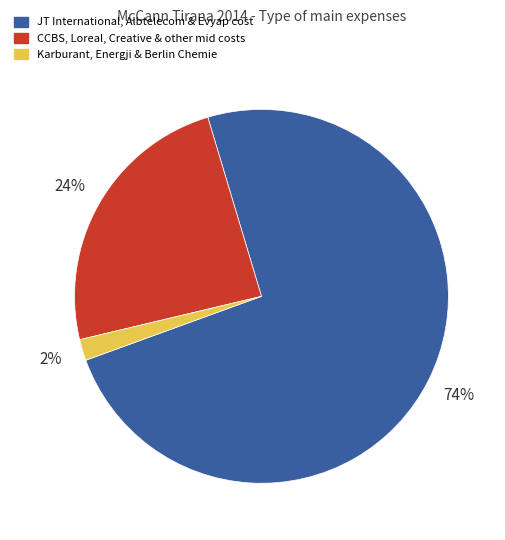

To the nearest percent, what is the difference between the largest and smallest slice percentages?

72%